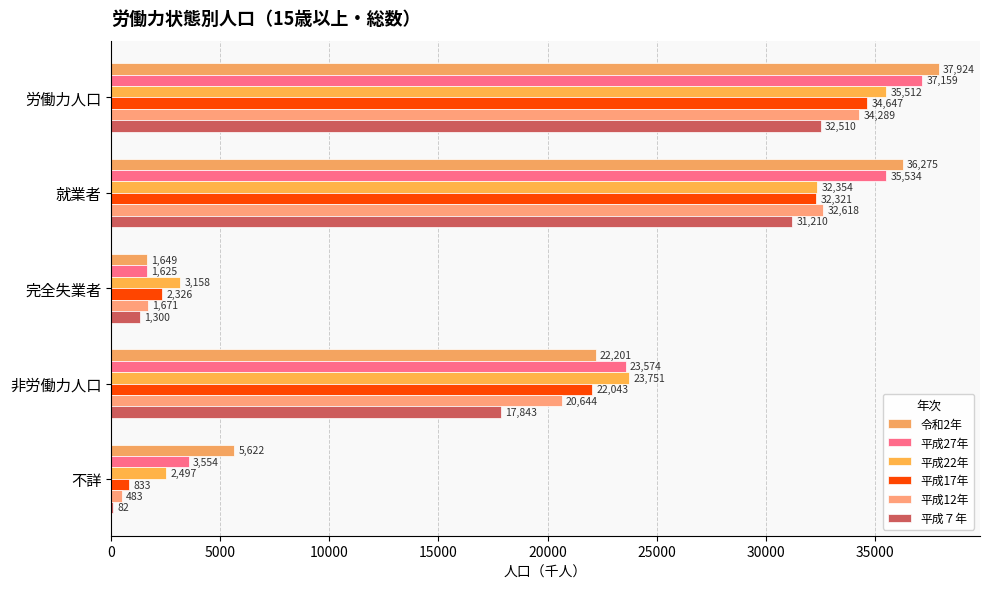

How many series are shown in this chart?

6